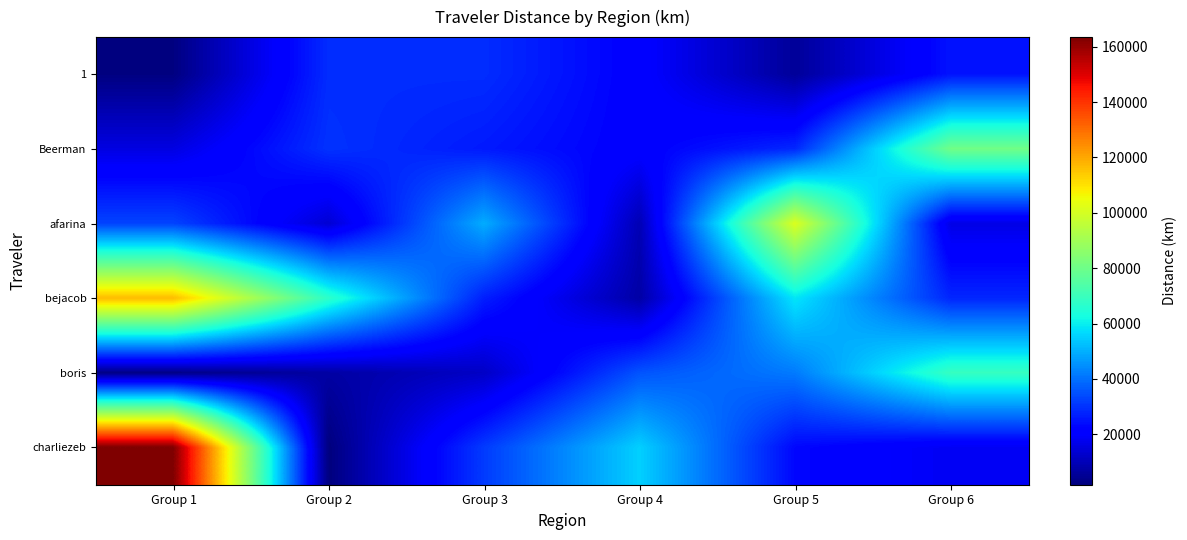

At Group 1, list the series in order from largest to smallest.

charliezeb, bejacob, afarina, Beerman, boris, 1